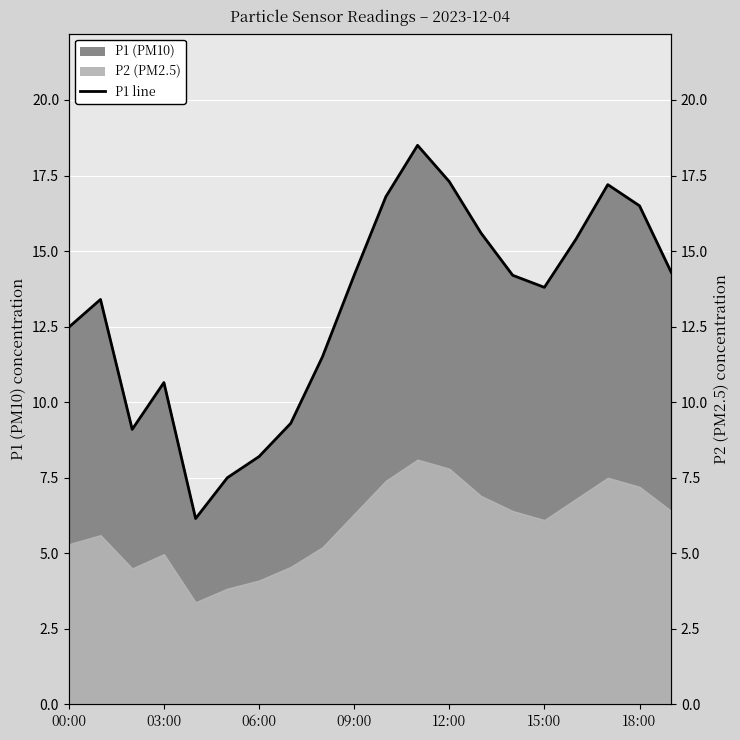

At which label does the data first exceed 14?

09:00